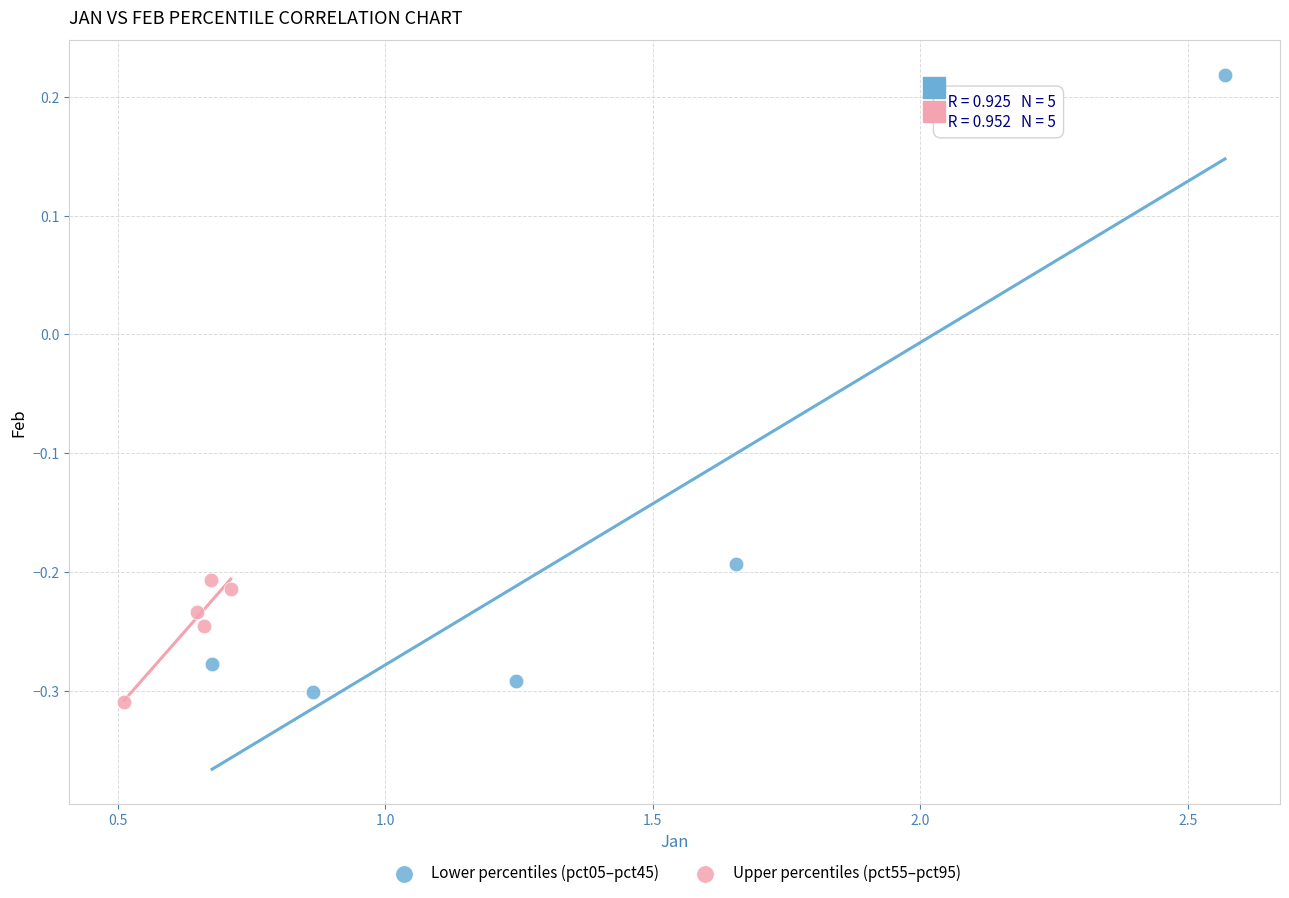

Which series reaches the maximum Y coordinate?

Lower percentiles (pct05–pct45)